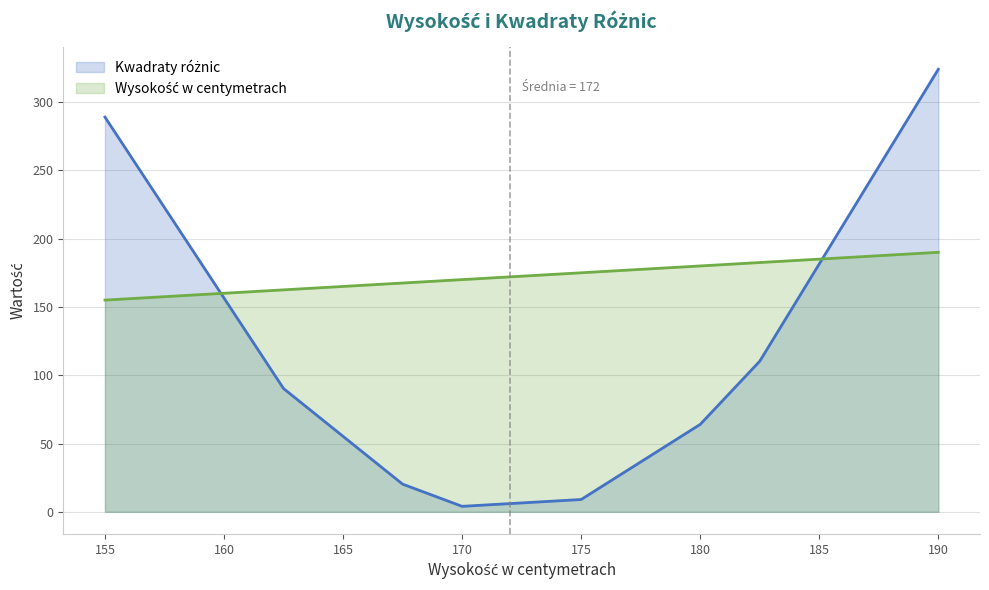

Which has a higher value, 162.5 or 155.0?

155.0